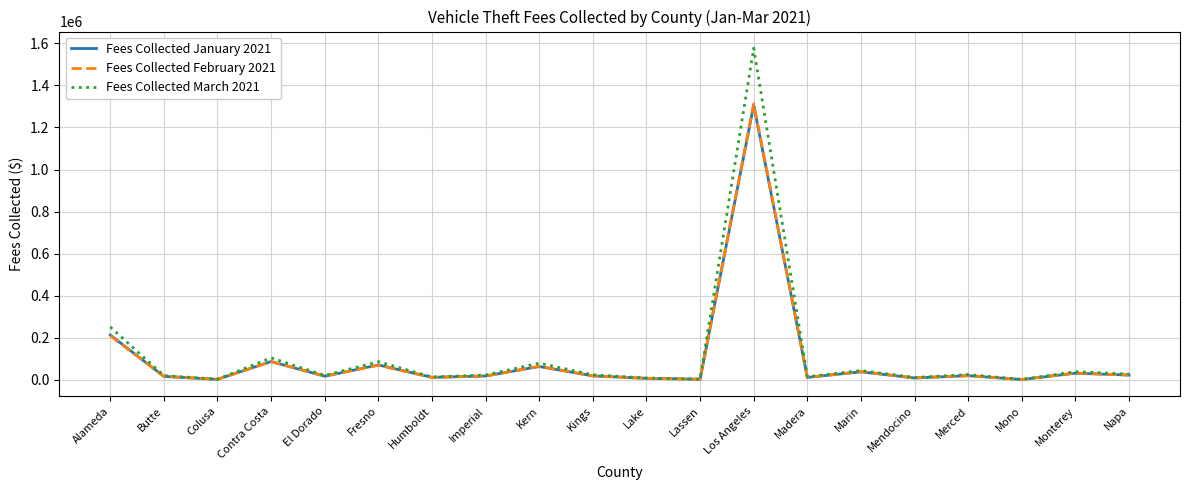

What are all the series names shown in the legend?

Fees Collected January 2021, Fees Collected February 2021, Fees Collected March 2021